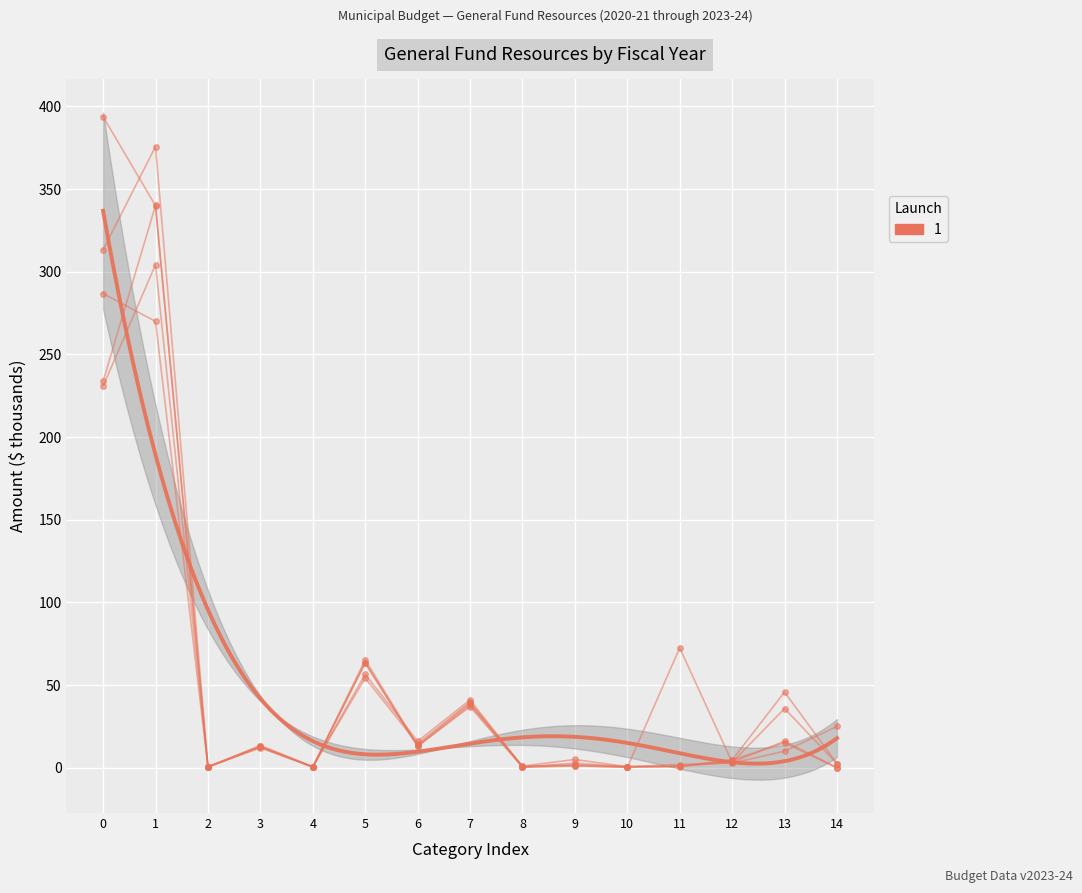

What is the difference between the second highest and second lowest values in the 2021-22 ACTUALS series?

233.5